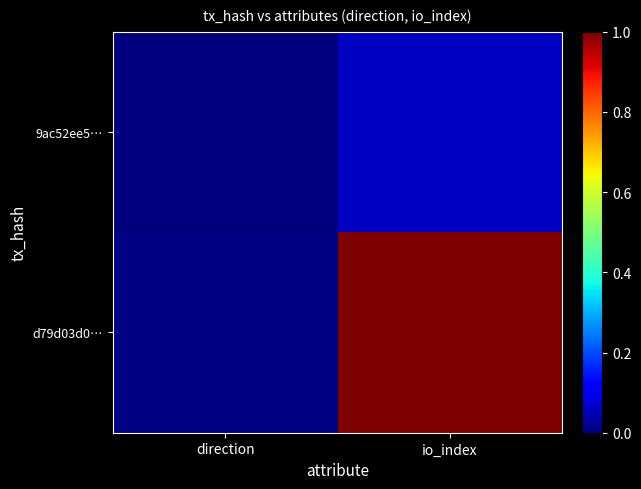

Between io_index and direction, which is larger?

io_index